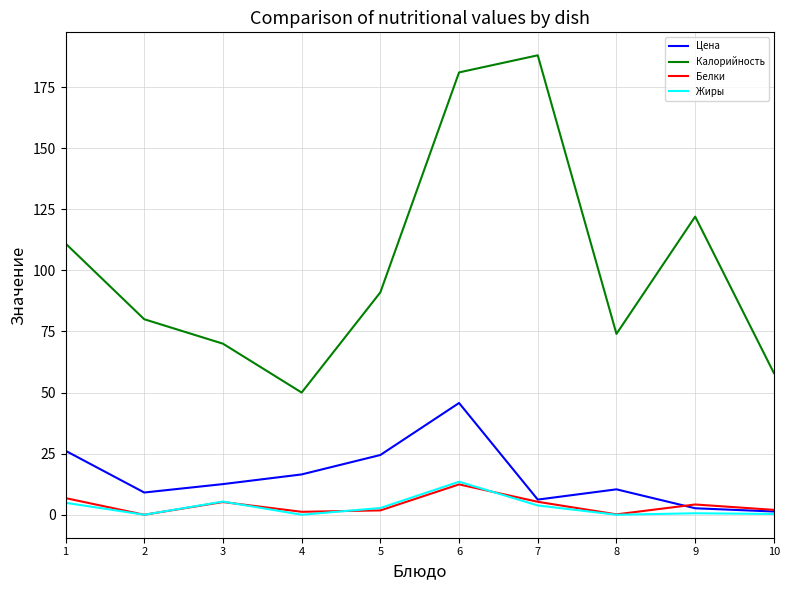

What is the average value of the Белки series?

3.9